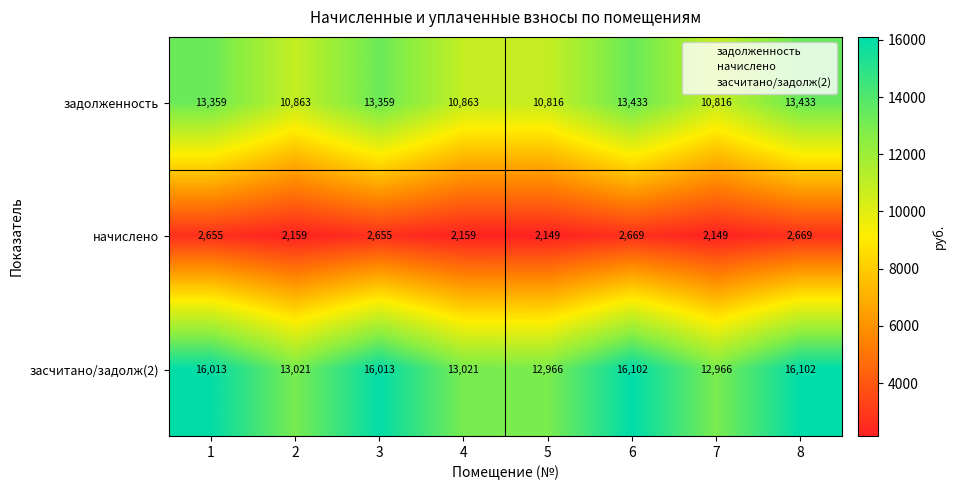

At how many categories does at least one series exceed 5930?

8